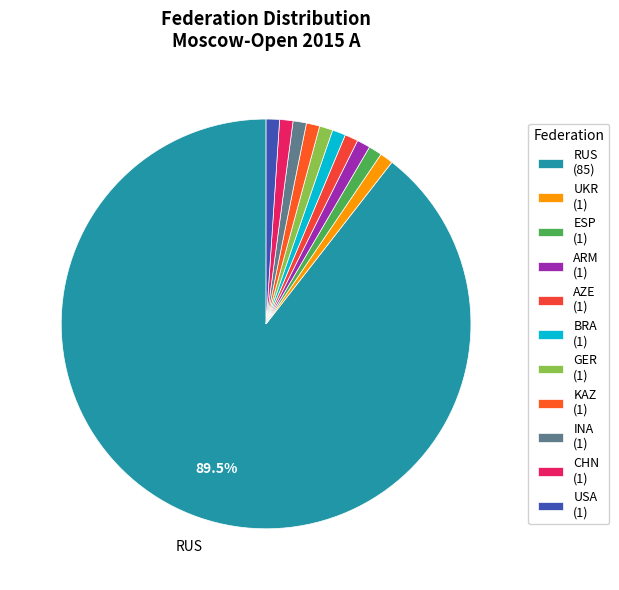

Does any single category account for the majority?

Yes